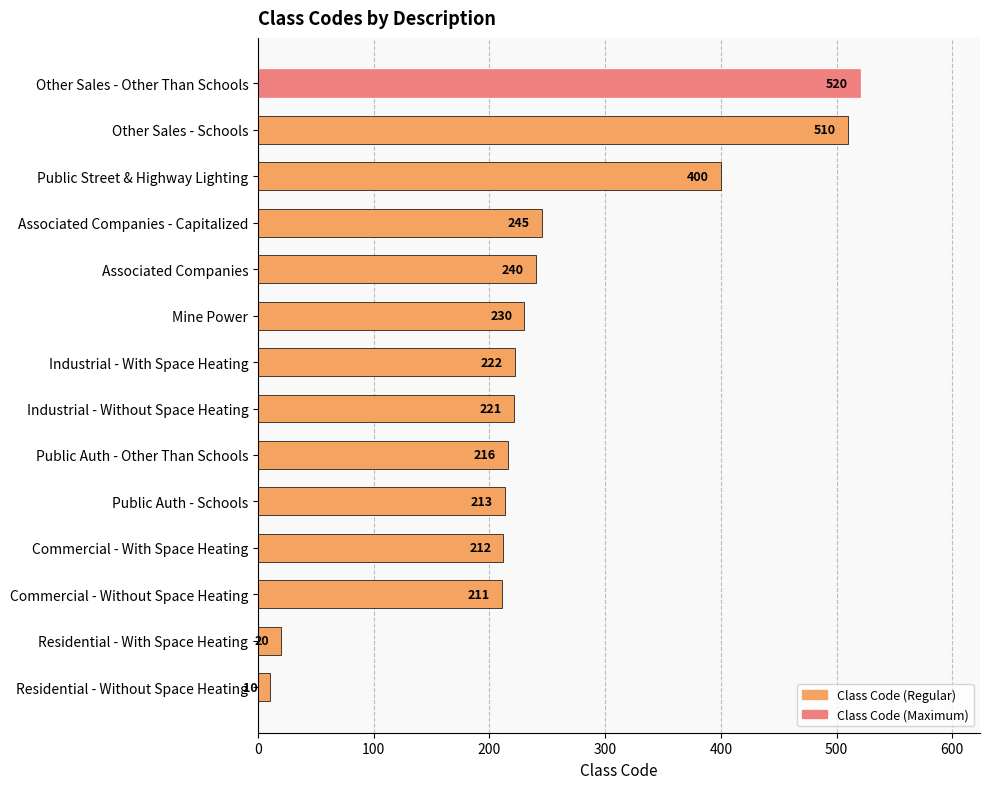

What is the minimum value shown in the chart?

10